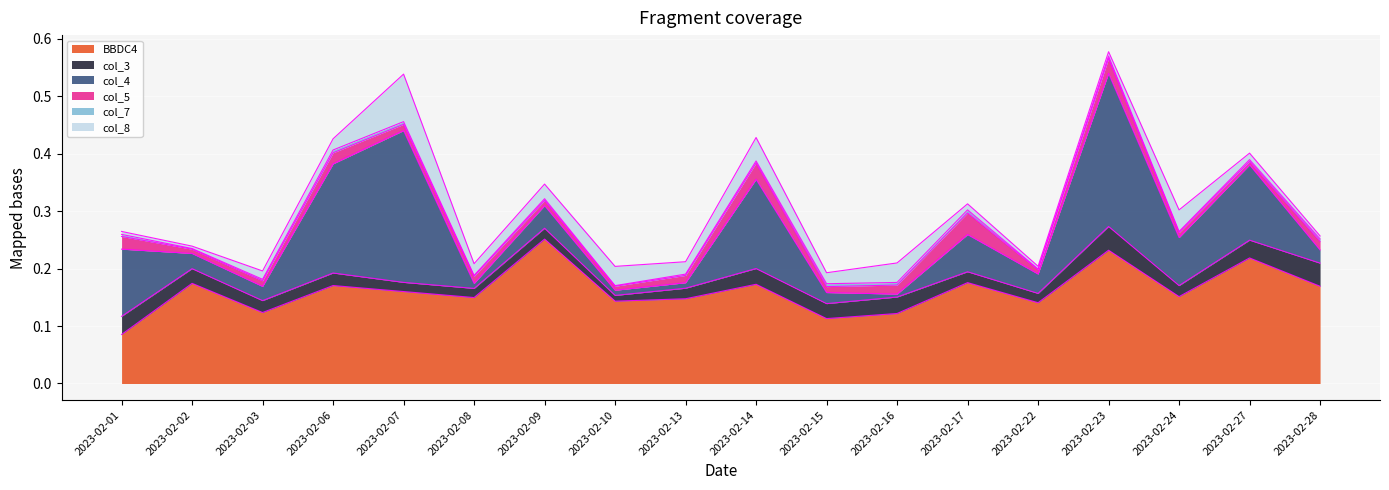

The col_4 series shows 0.0 at 2023-02-27. True or false?

False